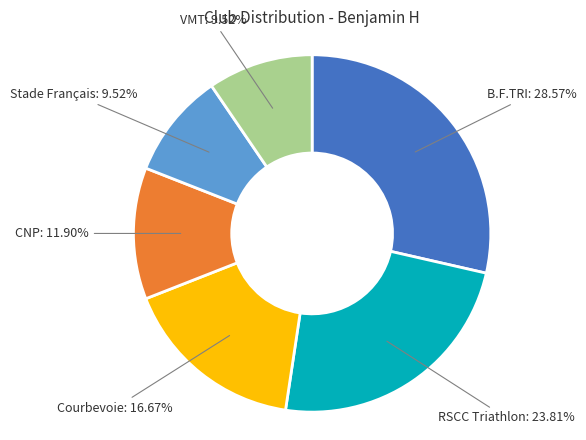

Does RSCC Triathlon account for over 50% of the chart?

No